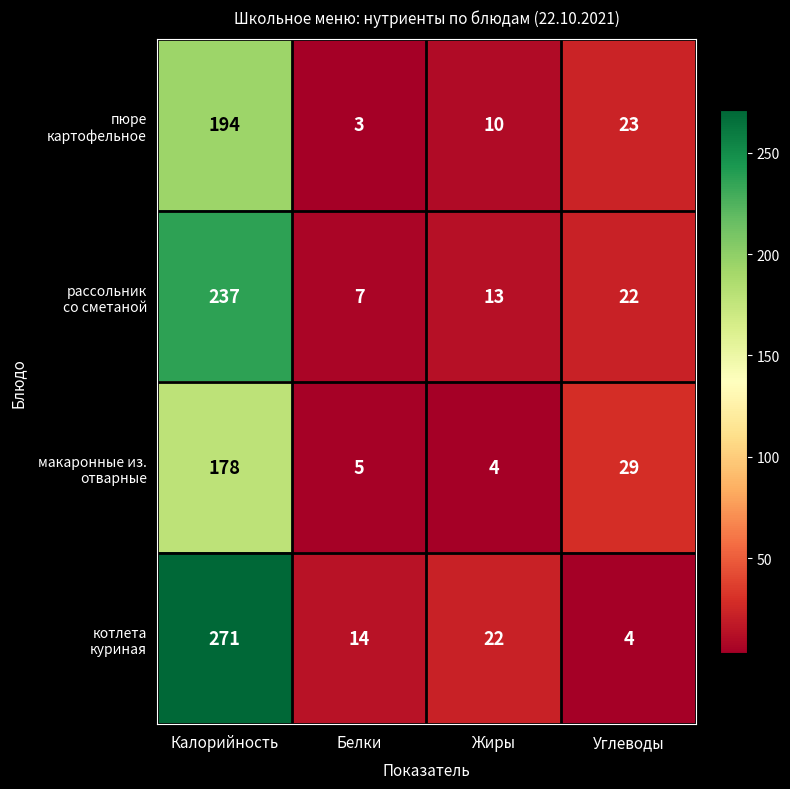

What is the smallest value displayed?

3